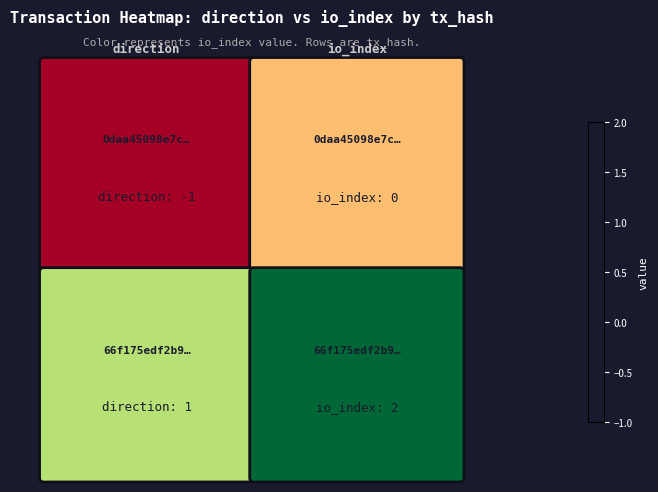

What value does the 1.0 series have at 0.0?

1